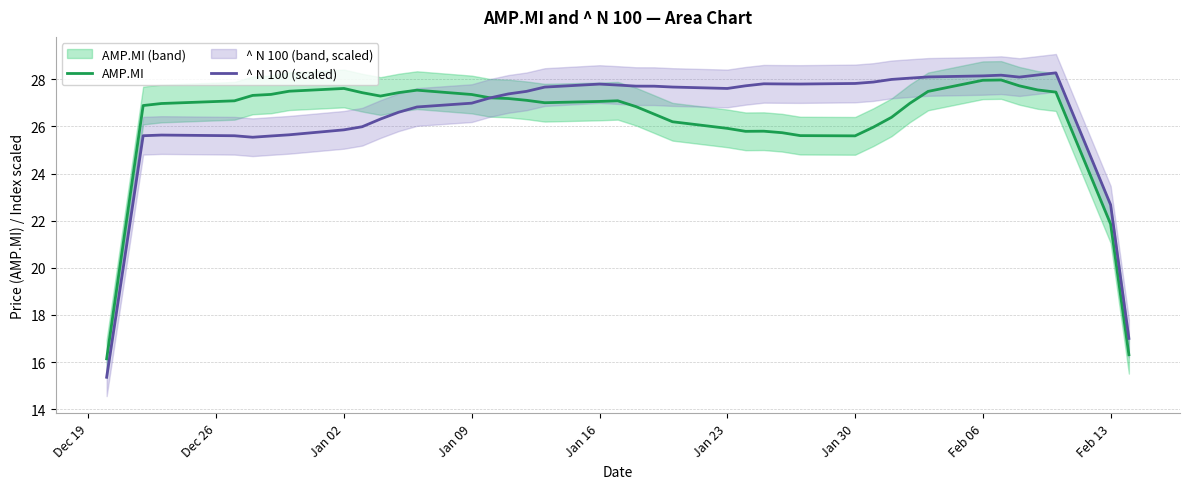

Is this an area chart (filled region under the line)?

No